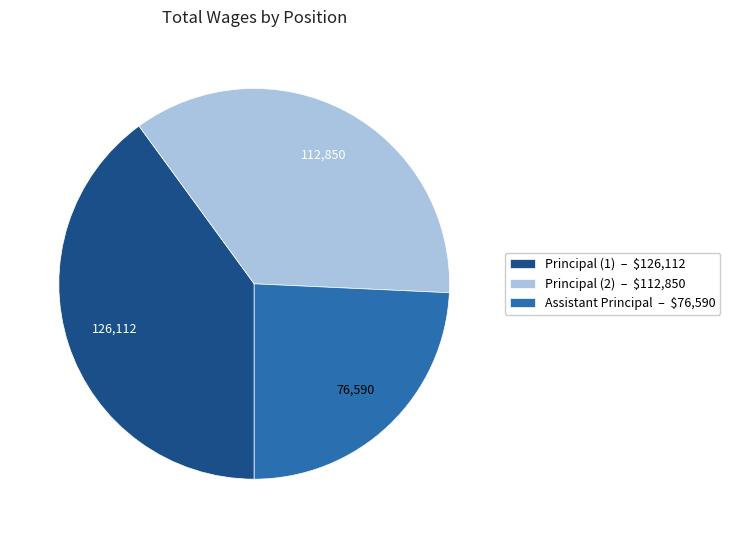

Which slice is the smallest?

Assistant Principal – $76,590